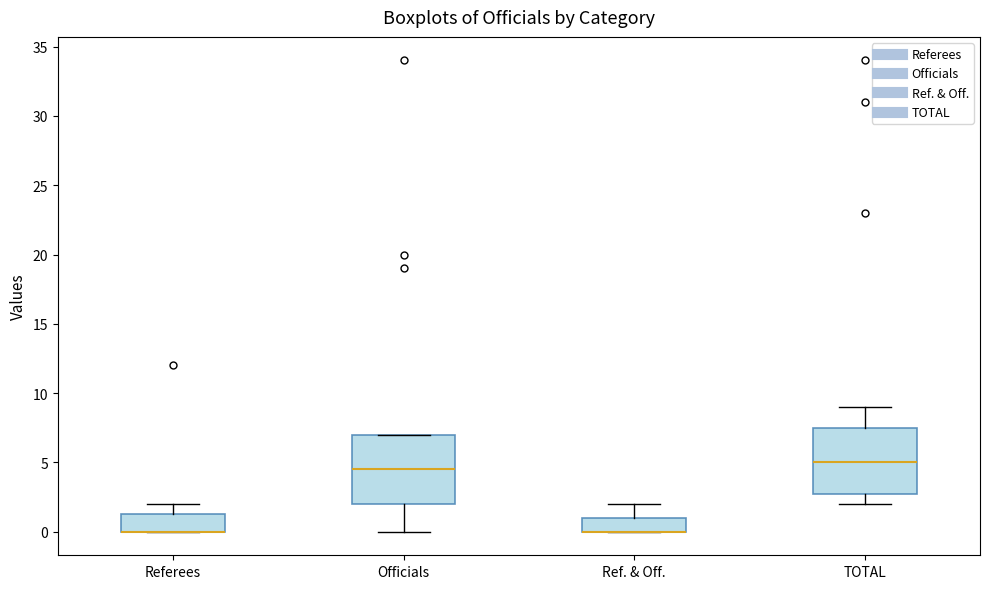

Reading left to right, transcribe this box plot: for each box, give where its median line is, the range the box spans, and where its two whiskers end, as read against the y-axis. The values are not printed on the chart, so give them approximately, as read against the axis.

Referees: median 0.0 (drawn on the box's lower edge), box 0.0 to 1.5, whiskers 0.0 to 2.0
Officials: median 4.5, box 2.0 to 7.0, whiskers 0.0 to 7.0
Ref. & Off.: median 0.0 (drawn on the box's lower edge), box 0.0 to 1.0, whiskers 0.0 to 2.0
TOTAL: median 5.0, box 3.0 to 7.5, whiskers 2.0 to 9.0